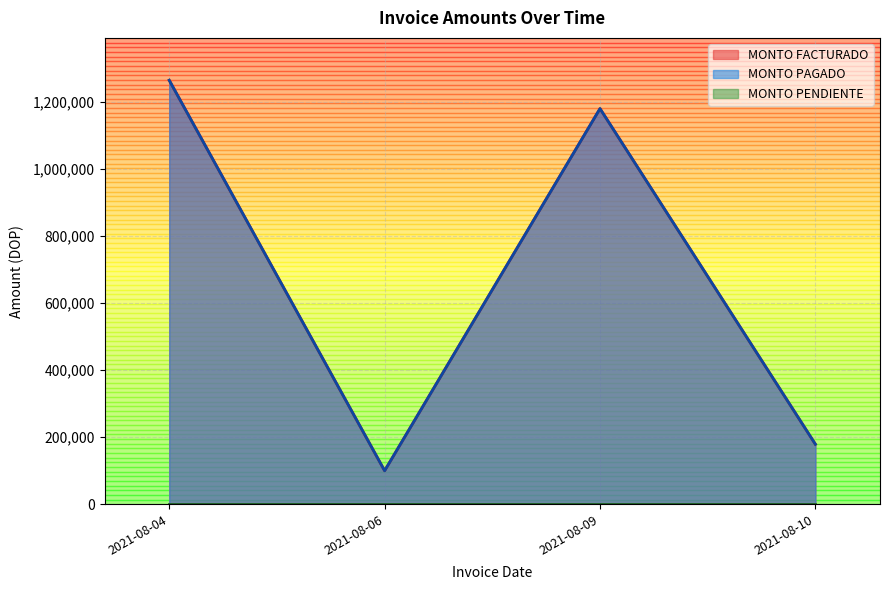

At which label does MONTO PAGADO first exceed 70800?

2021-08-04